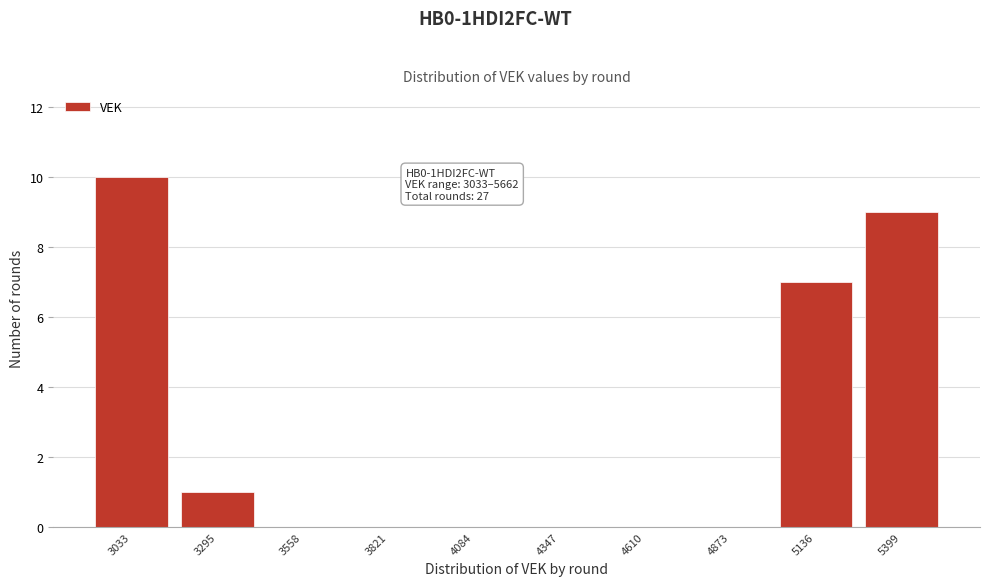

Reading left to right, what are all the values shown in this chart?

3033=10	3295=1	3558=0	3821=0	4084=0	4347=0	4610=0	4873=0	5136=7	5399=9